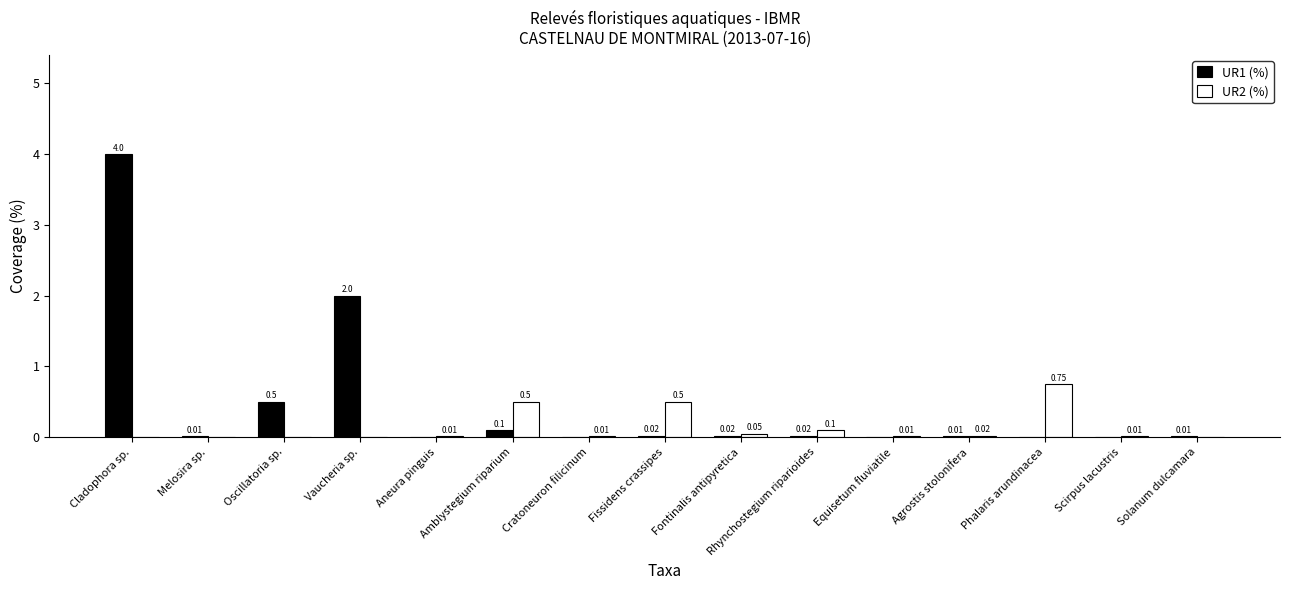

Where is UR1 (%) nearest to the value 2?

Vaucheria sp.